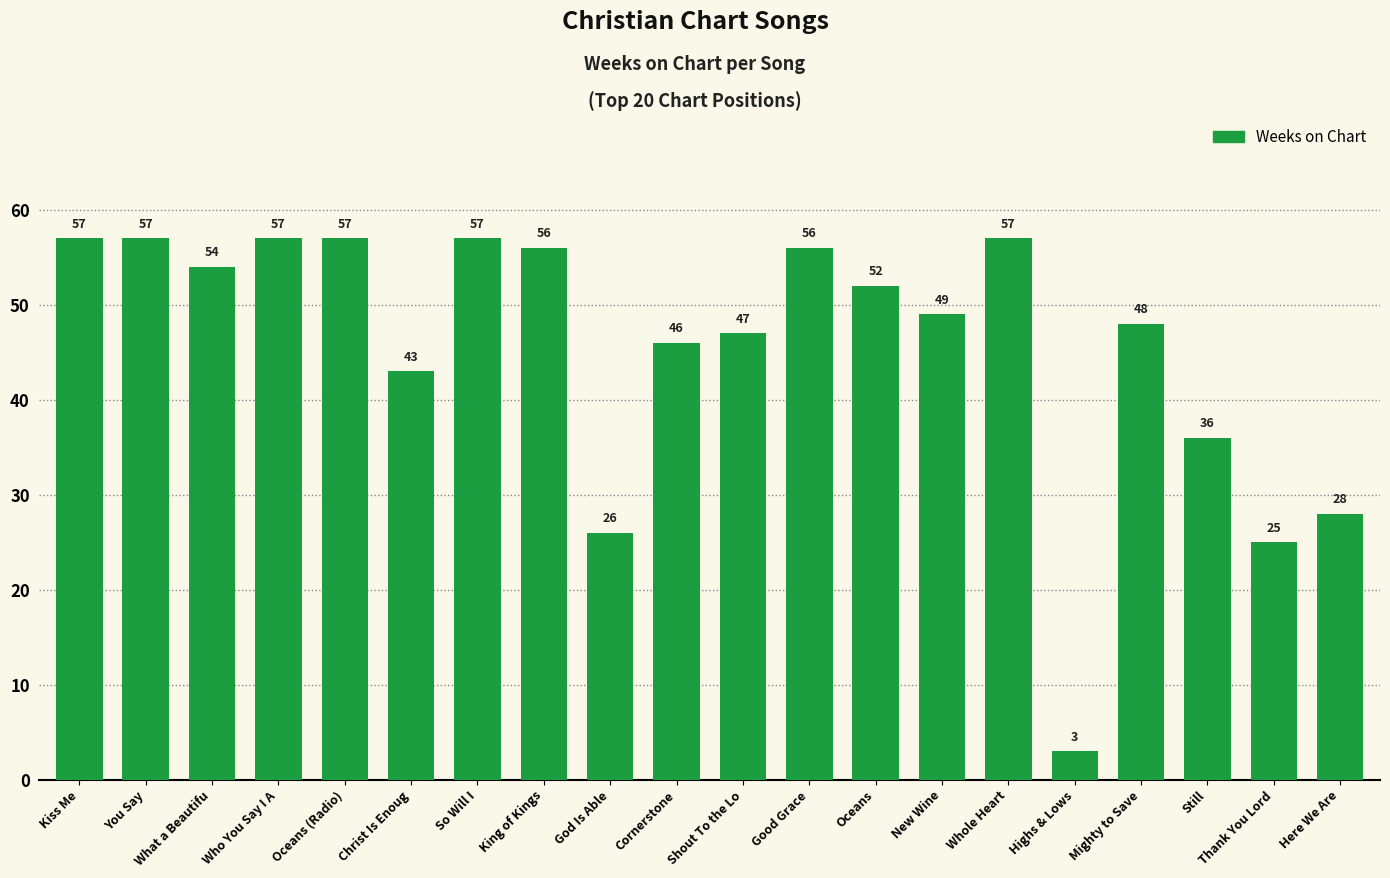

Reading left to right, what are all the values shown in this chart?

Kiss Me=57	You Say=57	What a Beautifu=54	Who You Say I A=57	Oceans (Radio)=57	Christ Is Enoug=43	So Will I=57	King of Kings=56	God Is Able=26	Cornerstone=46	Shout To the Lo=47	Good Grace=56	Oceans=52	New Wine=49	Whole Heart=57	Highs & Lows=3	Mighty to Save=48	Still=36	Thank You Lord=25	Here We Are=28